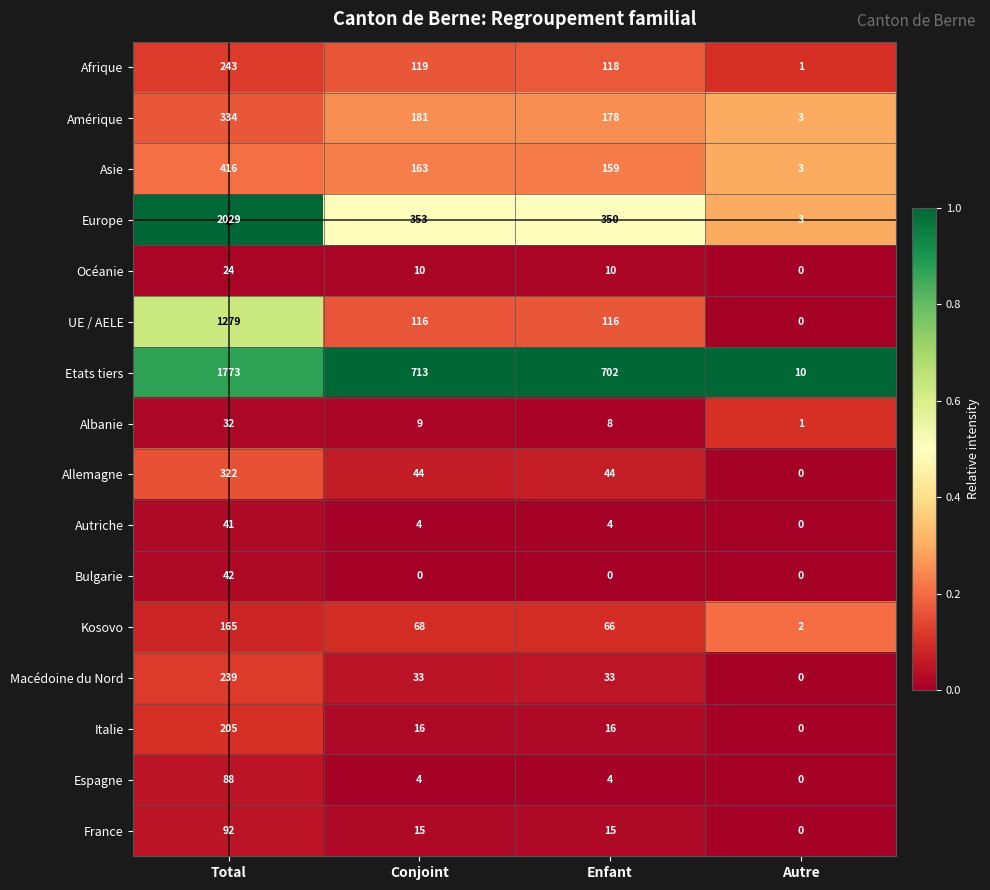

What is the spread (max minus min) of values at Conjoint?

713